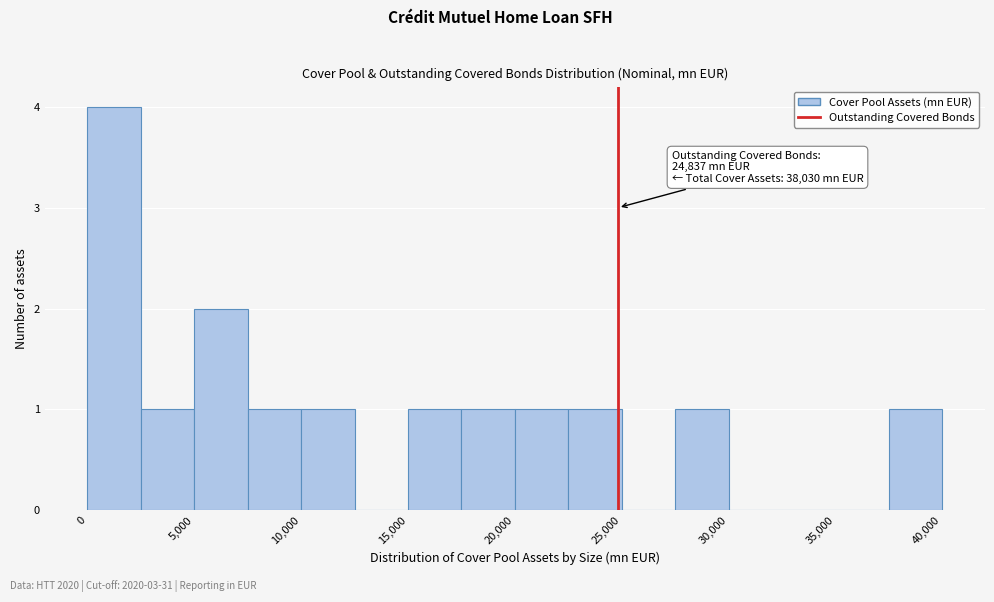

Which range on the x-axis has the tallest bar?

0 to 2500